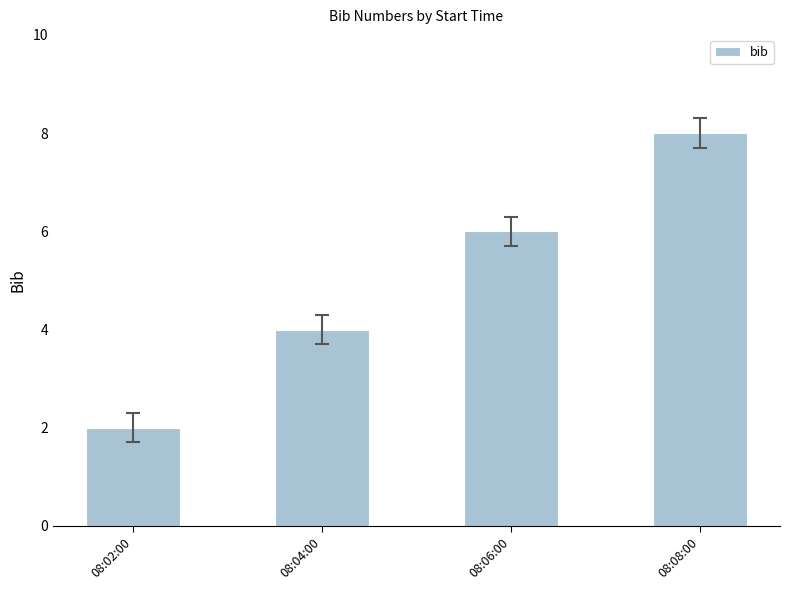

What is the change in value from 08:04:00 to 08:06:00?

+2